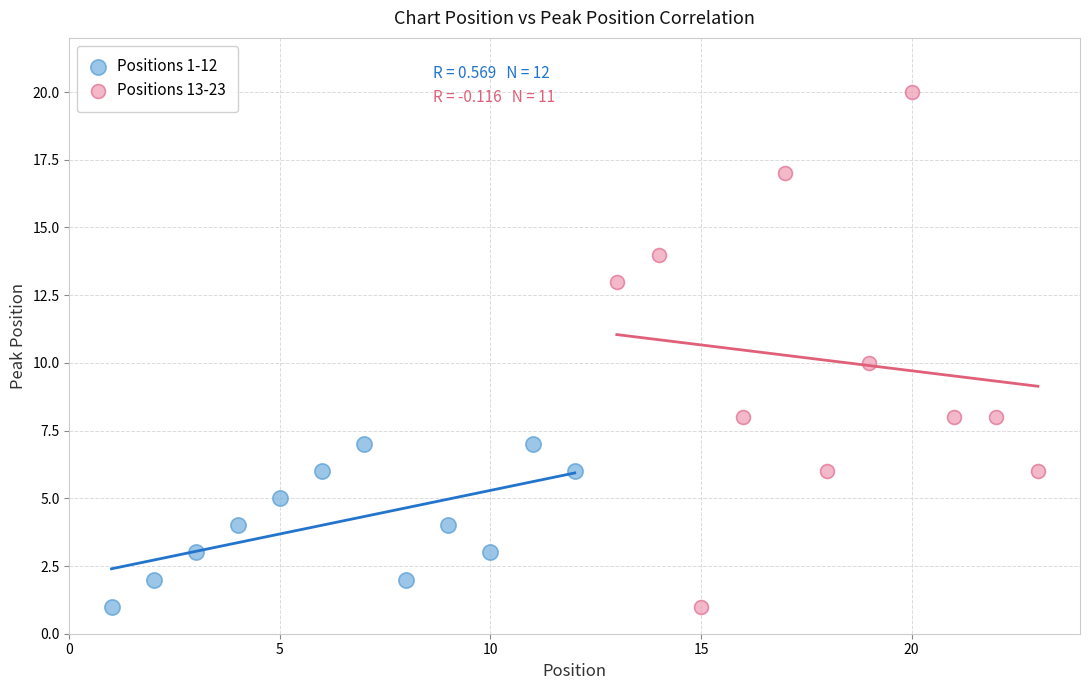

Which series contains the highest Y value?

Positions 13-23